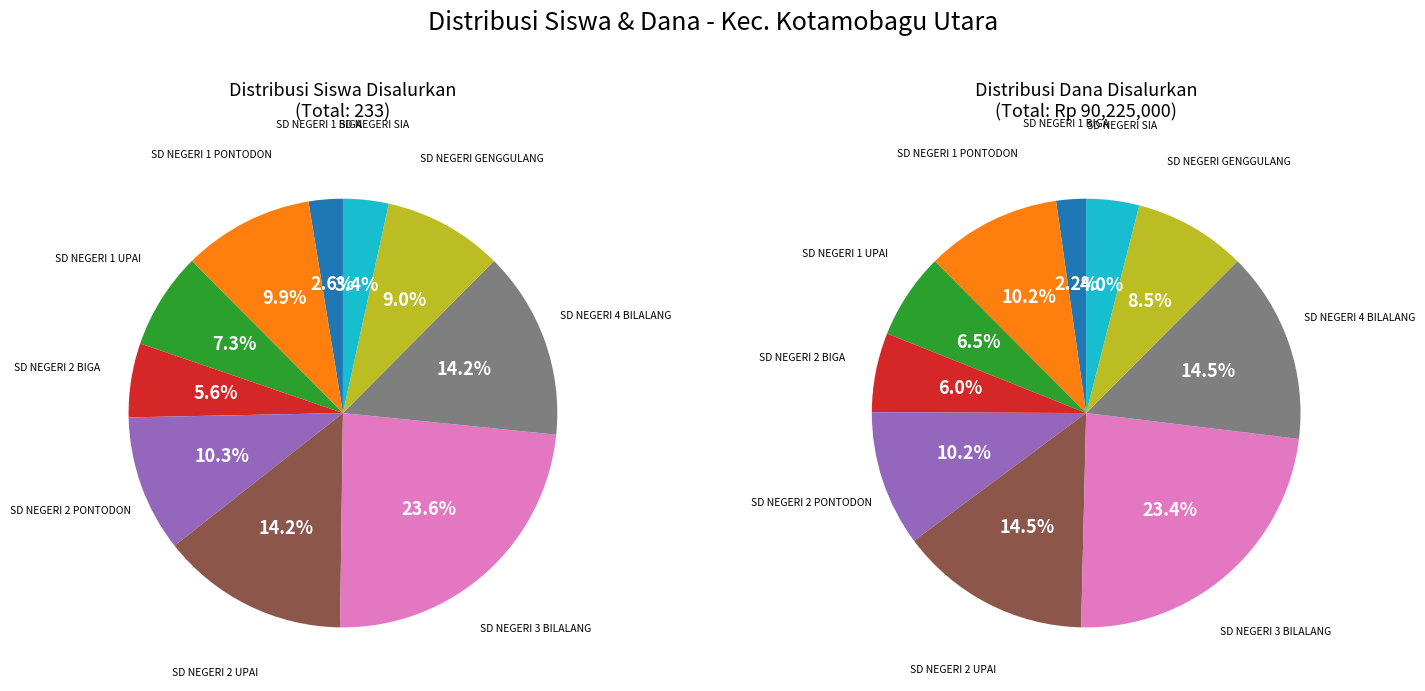

To the nearest percent, what is the difference between the SD NEGERI 3 BILALANG and SD NEGERI 4 BILALANG slice percentages?

9%